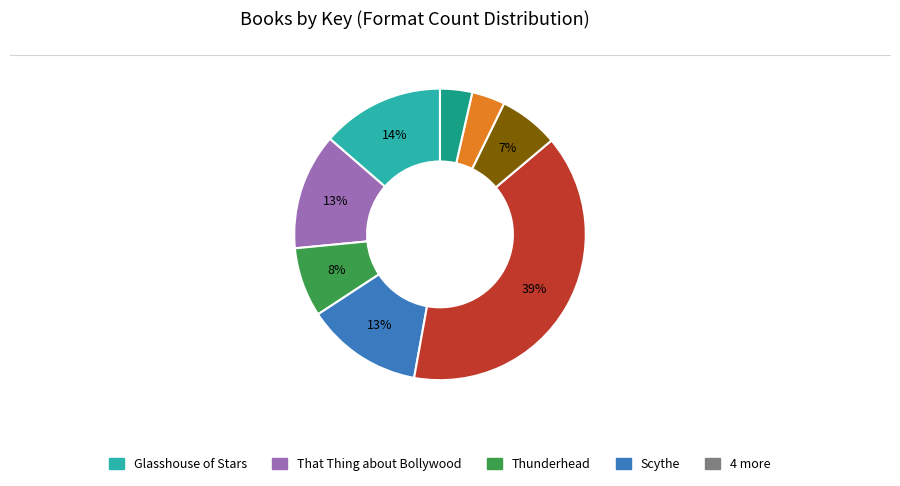

To the nearest percent, what is the average slice percentage?

12%